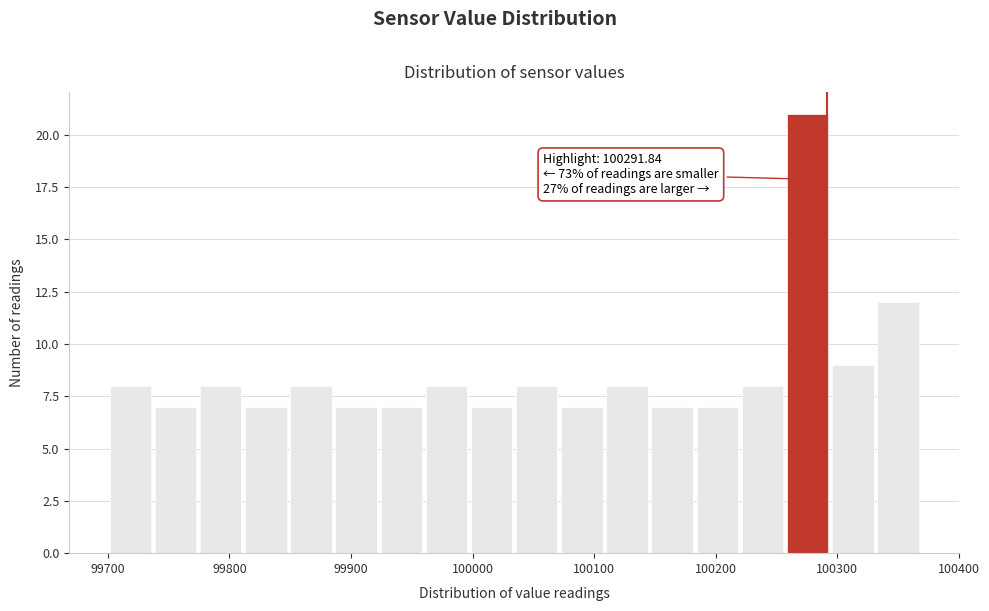

Around what value on the x-axis is the tallest bar? Give the approximate position of its centre, as read against the axis.

100280